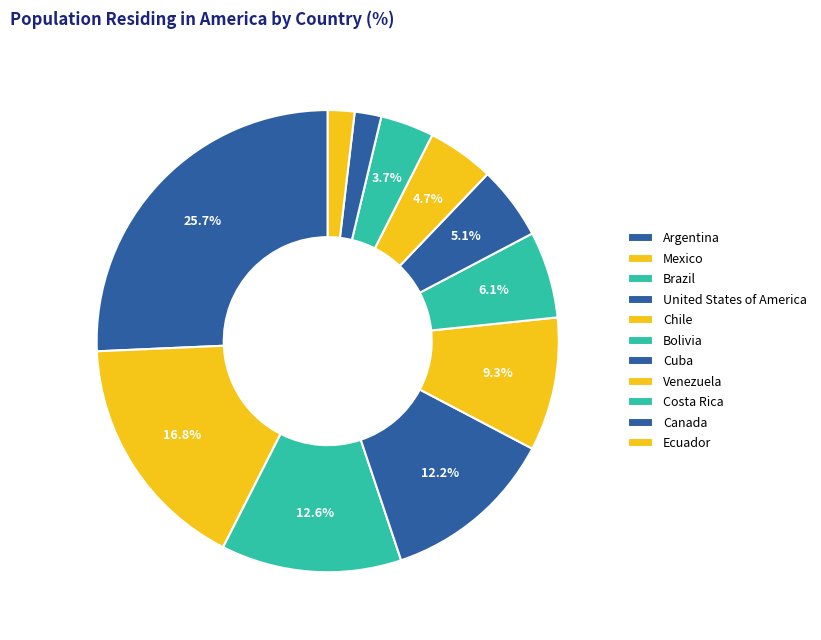

What is the ratio of the value at Cuba to the value at Bolivia?

0.8